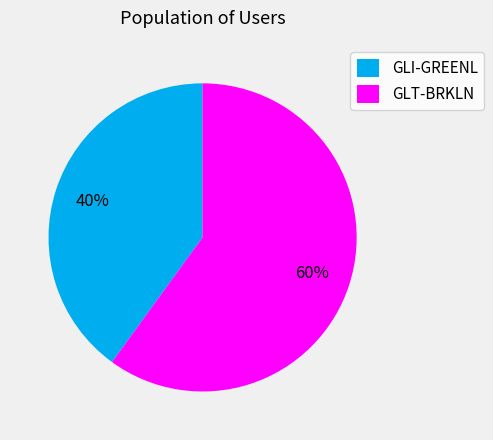

Is it true that GLI-GREENL is 40% of the pie?

True